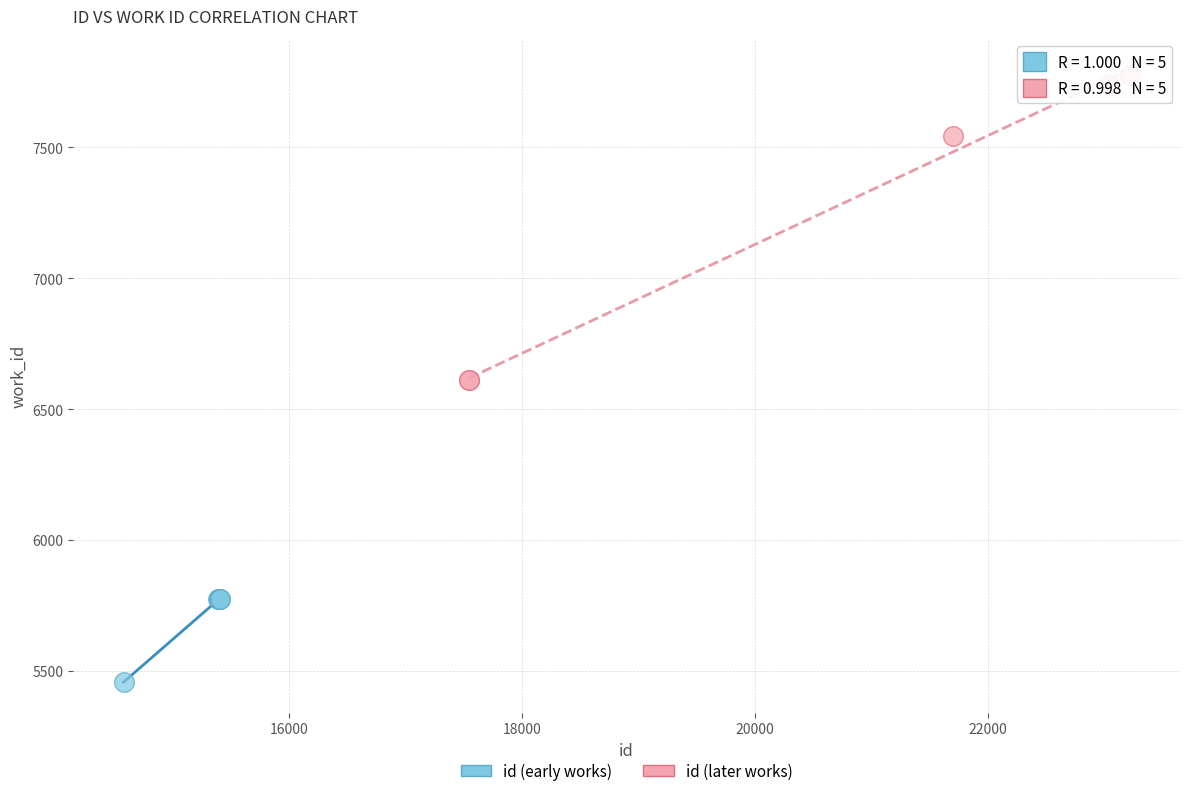

Which series has the widest spread of Y values?

id (later works)